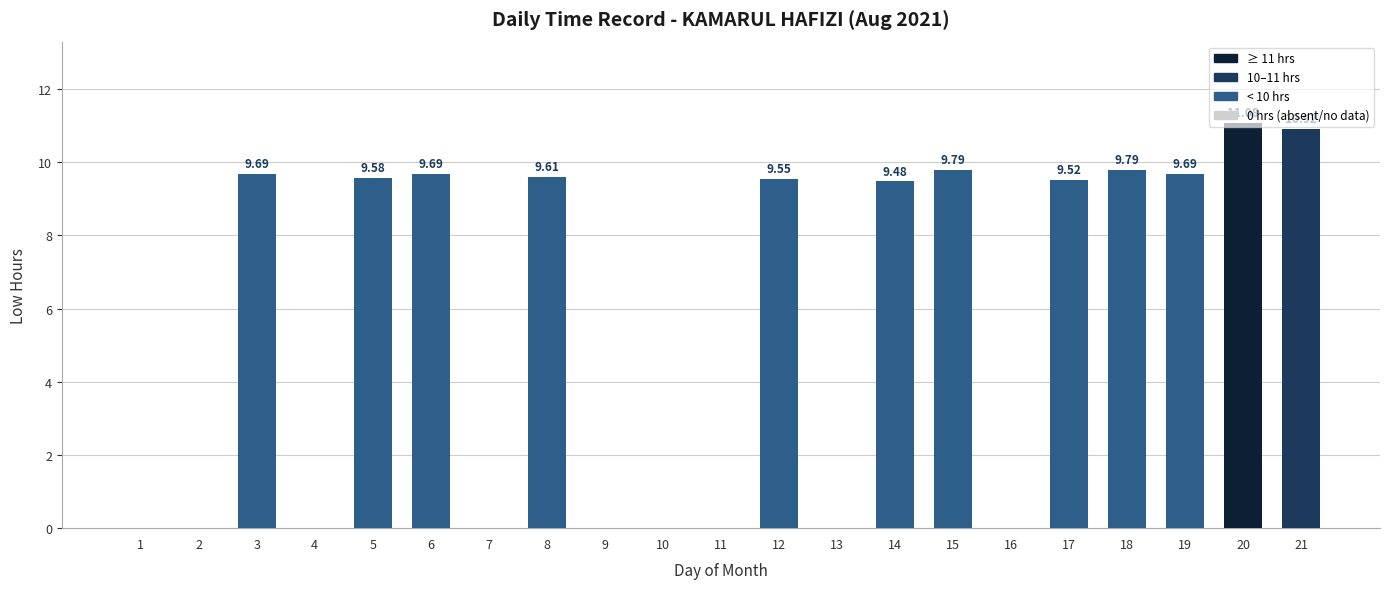

What is the sum of all values?

118.4